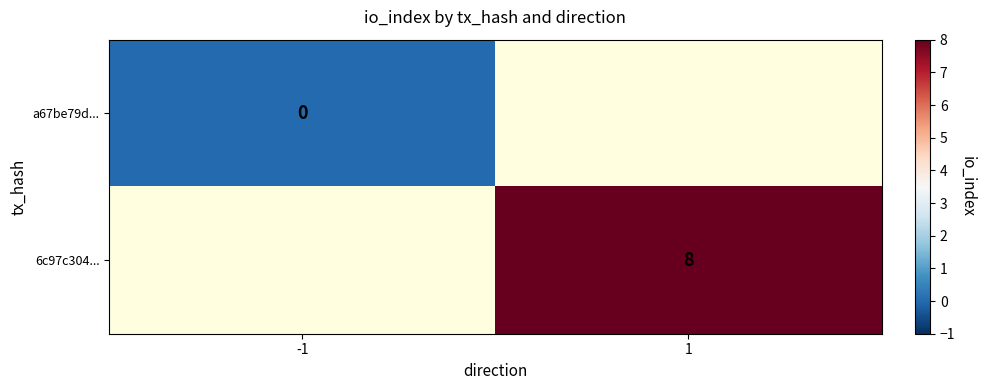

True or false: 6c97c304... has a value of 14 at 1.

False